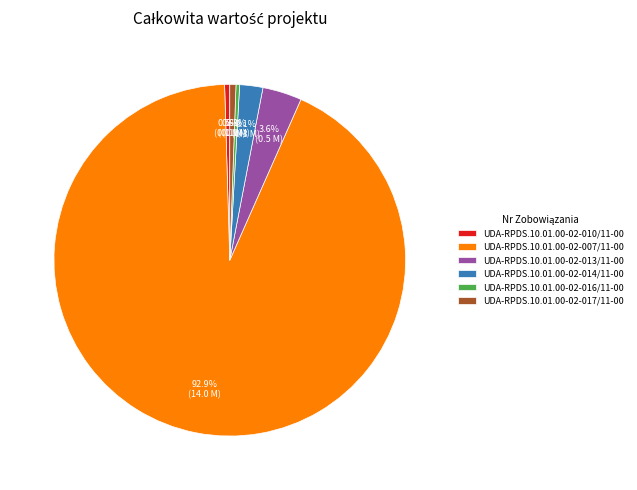

To the nearest percent, what is the combined percentage of UDA-RPDS.10.01.00-02-014/11-00 and UDA-RPDS.10.01.00-02-017/11-00?

3%